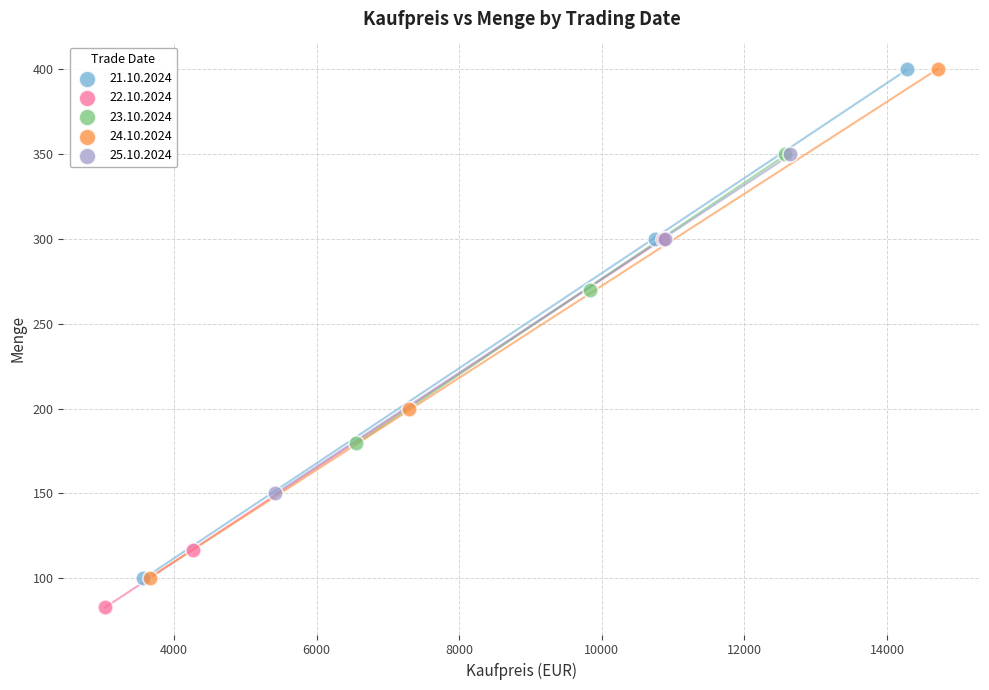

Which series contains the lowest Y value?

22.10.2024